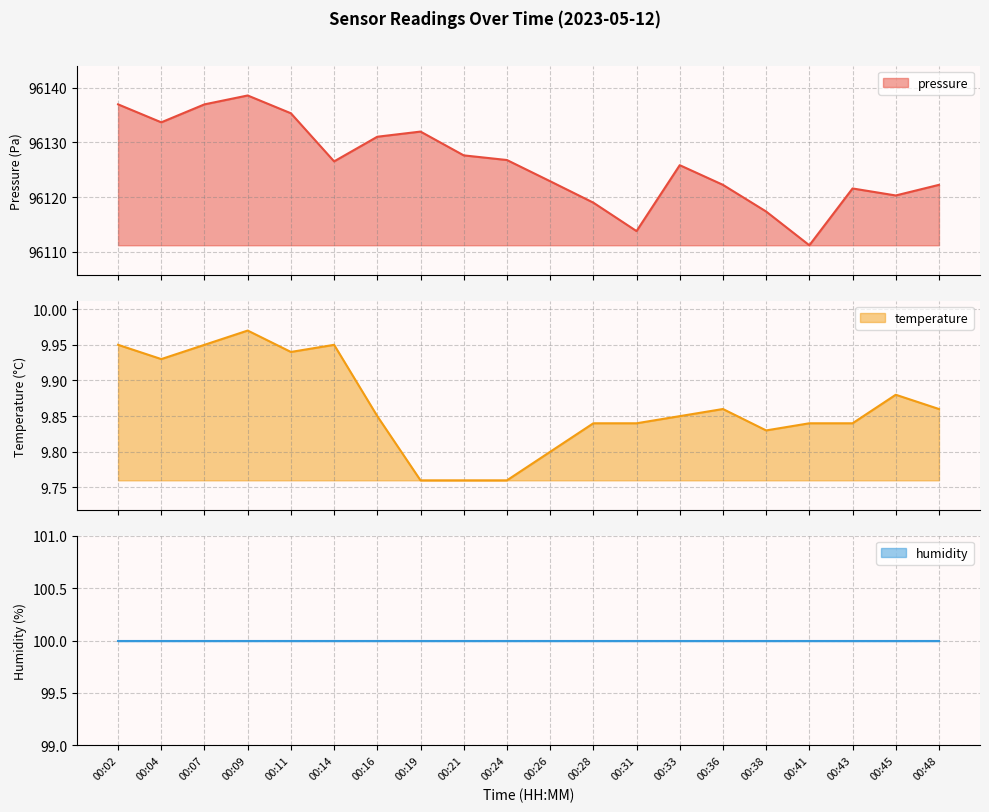

In temperature, how many points are higher than both neighbors (excluding endpoints)?

4